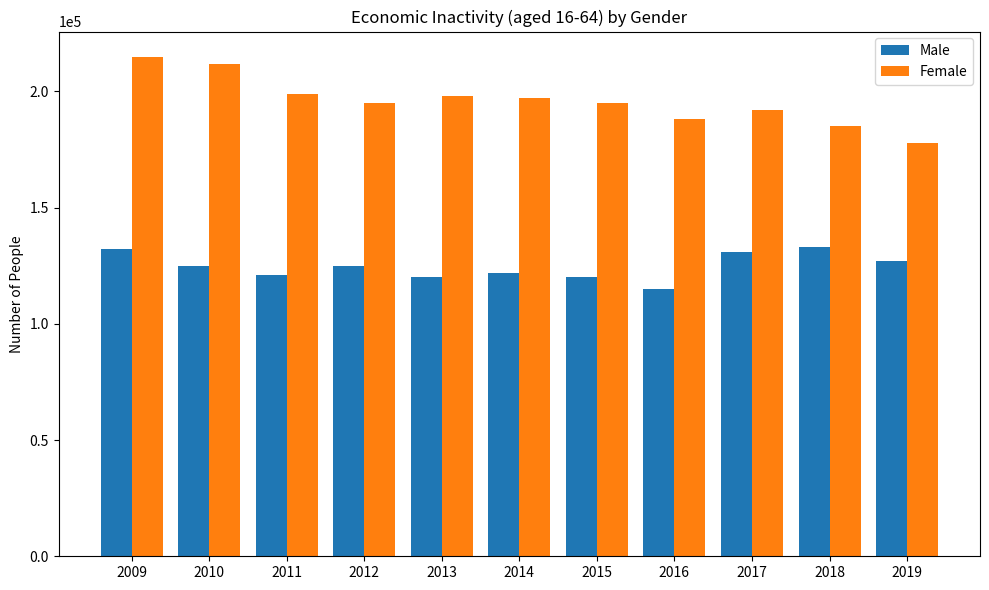

What is the average value of the Female series?

195818